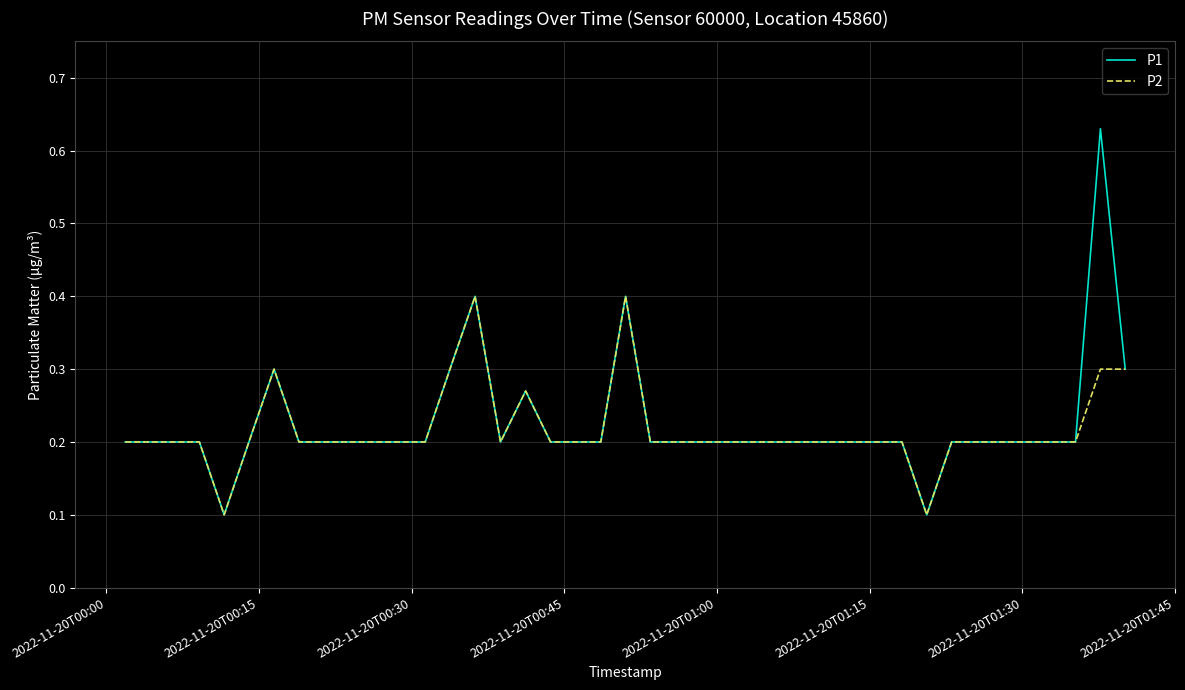

Rank the series by their maximum value, from highest to lowest.

P1, P2